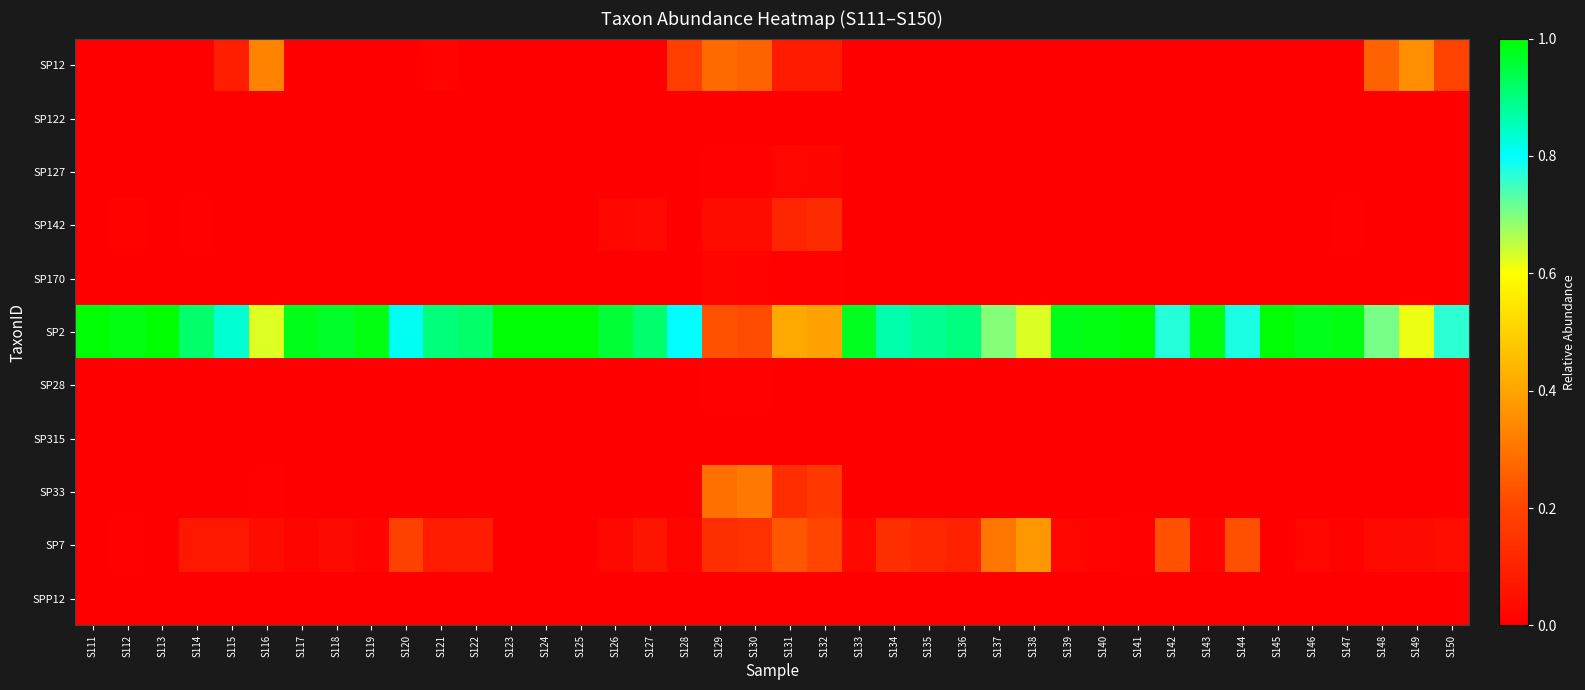

What is the total value across all series at S114?

1.0